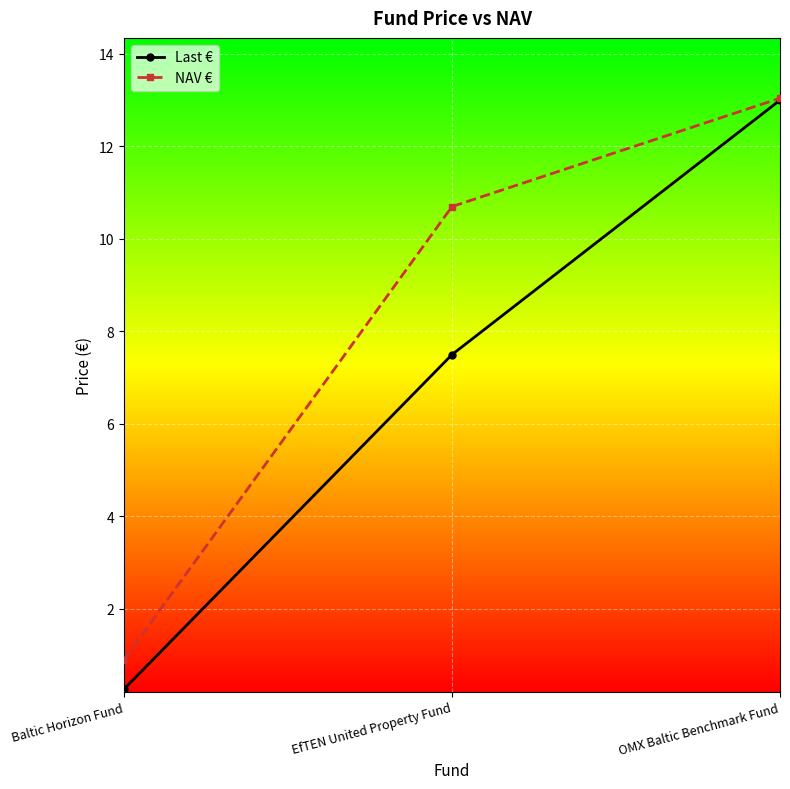

Which series has the largest range (max minus min)?

Last €